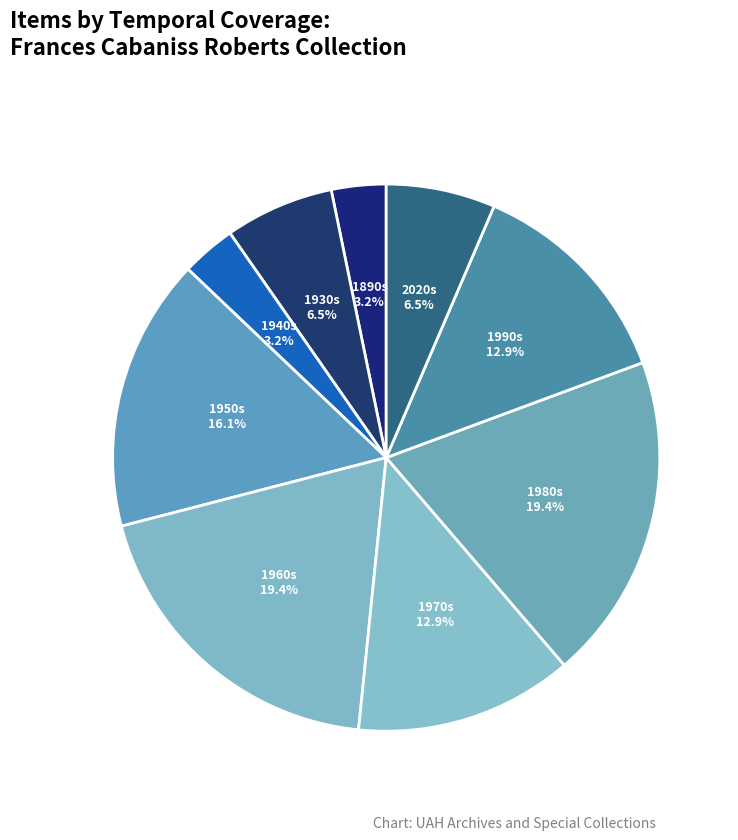

Which has a higher value, 1930s or 1990s?

1990s